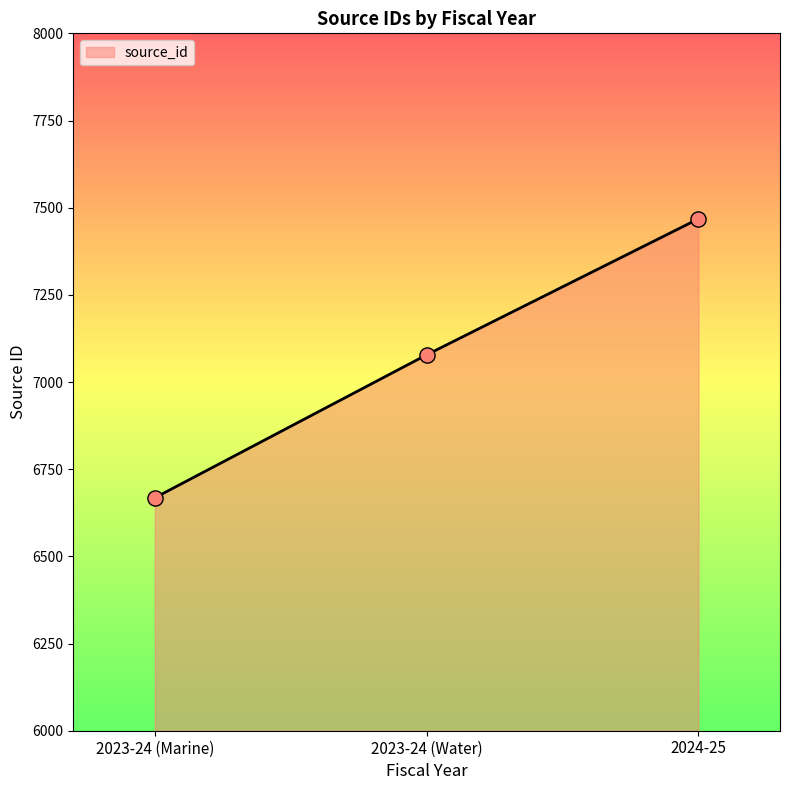

What is the ratio of the value at 2023-24 (Marine) to the value at 2024-25?

0.9